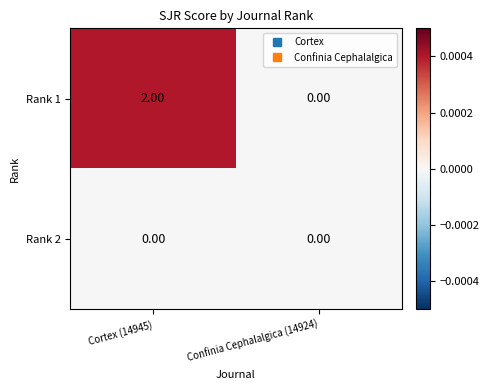

Count the number of categories in the chart.

2